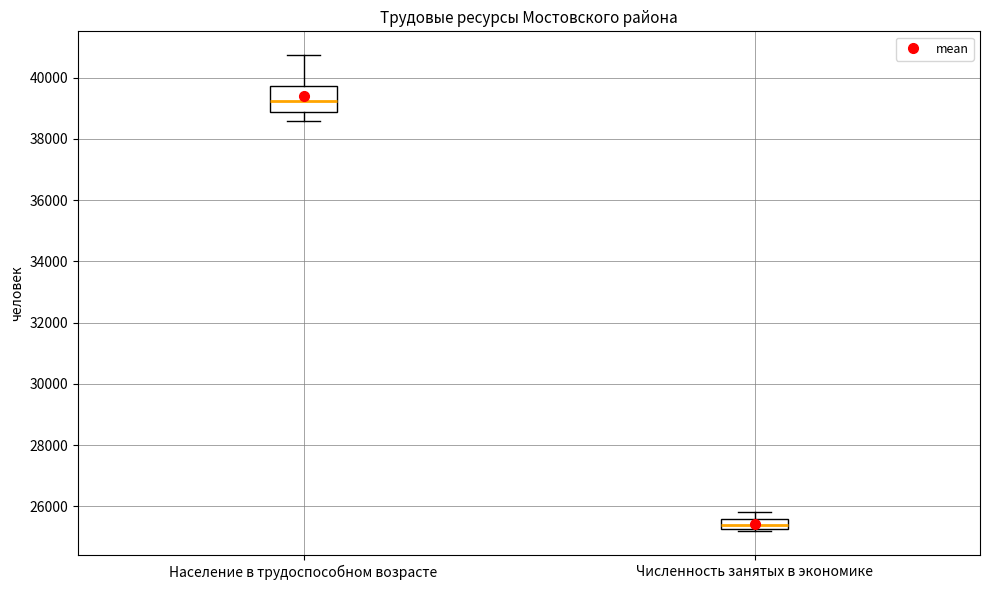

Reading left to right, transcribe this box plot: for each box, give where its median line is, the range the box spans, and where its two whiskers end, as read against the y-axis. The values are not printed on the chart, so give them approximately, as read against the axis.

Население в трудоспособном возрасте: median 39200, box 38800 to 39800, whiskers 38600 to 40800
Численность занятых в экономике: median 25400, box 25200 to 25600, whiskers 25200 (just below the box's lower edge) to 25800